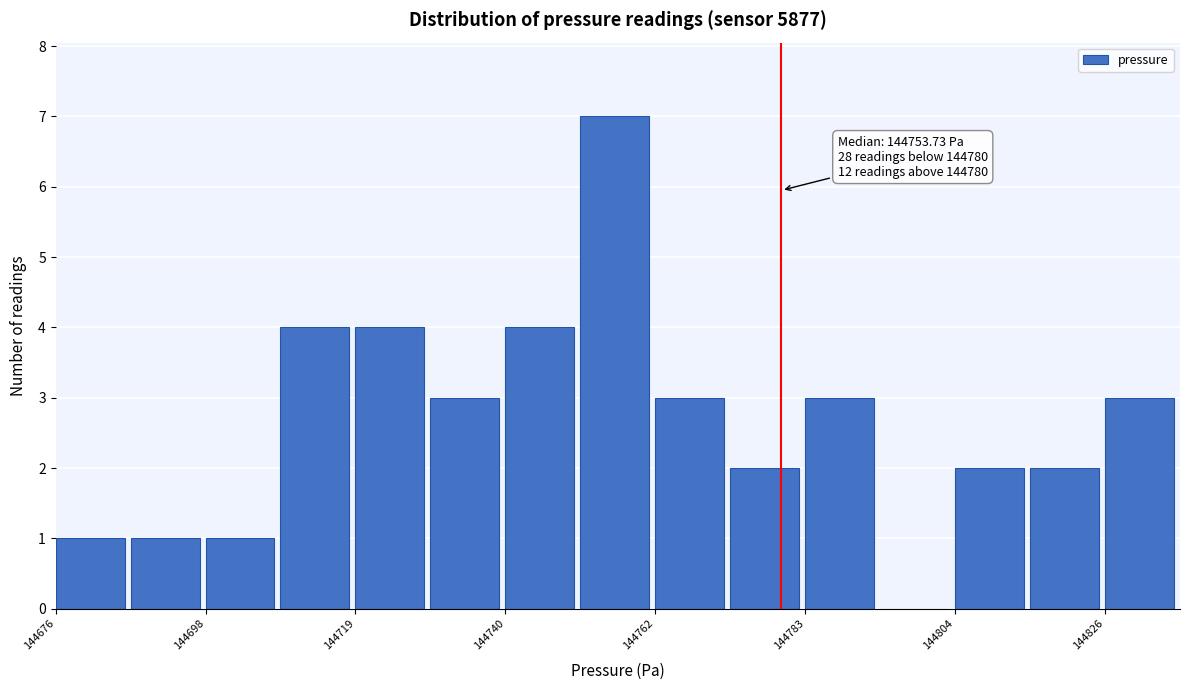

Read against the x-axis, roughly where is the centre of the tallest bar?

144755